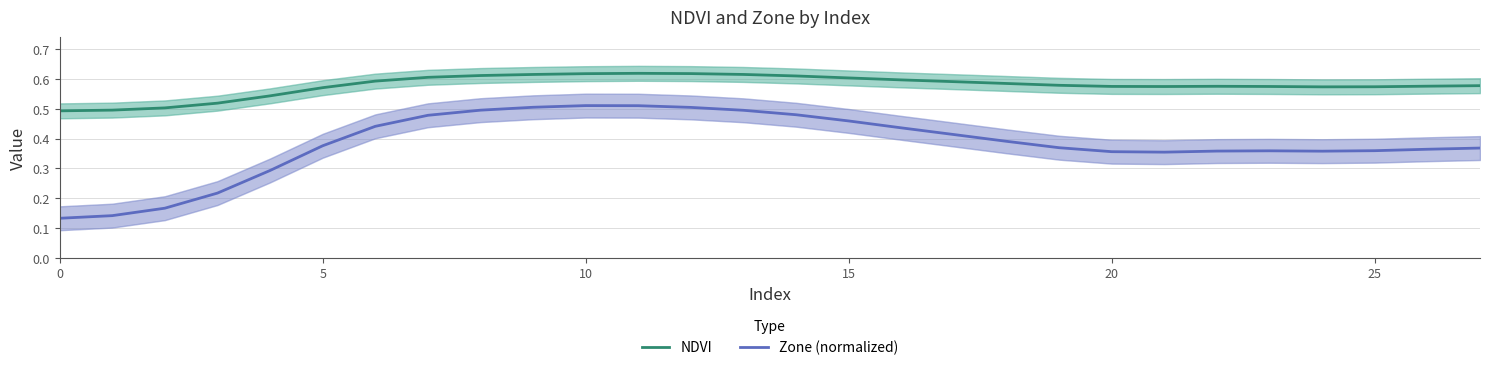

How many interior local valleys does the NDVI series have?

2